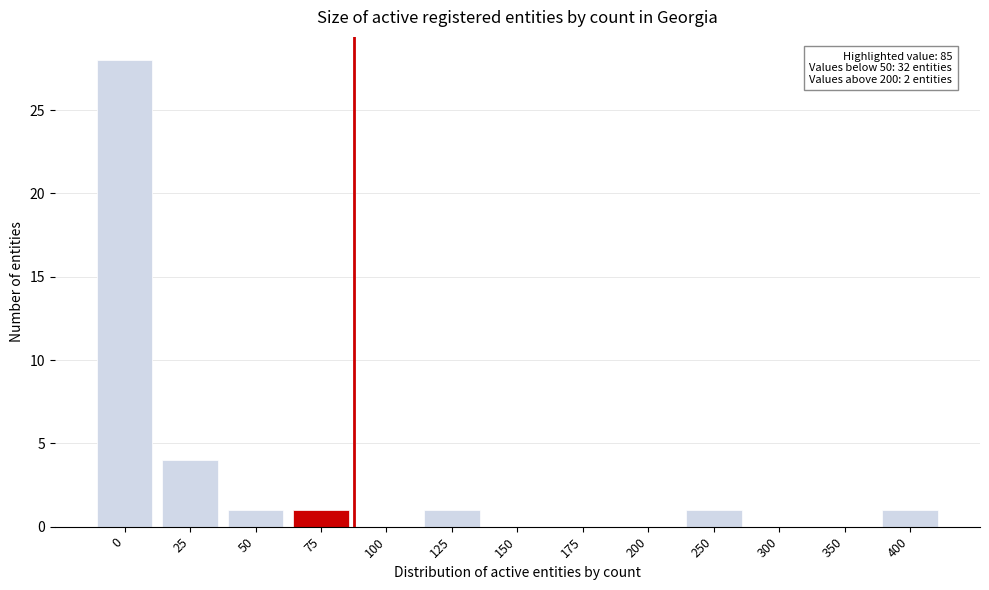

Reading left to right, extract all data points from this chart.

0=28	25=4	50=1	75=1	100=0	125=1	150=0	175=0	200=0	250=1	300=0	350=0	400=1